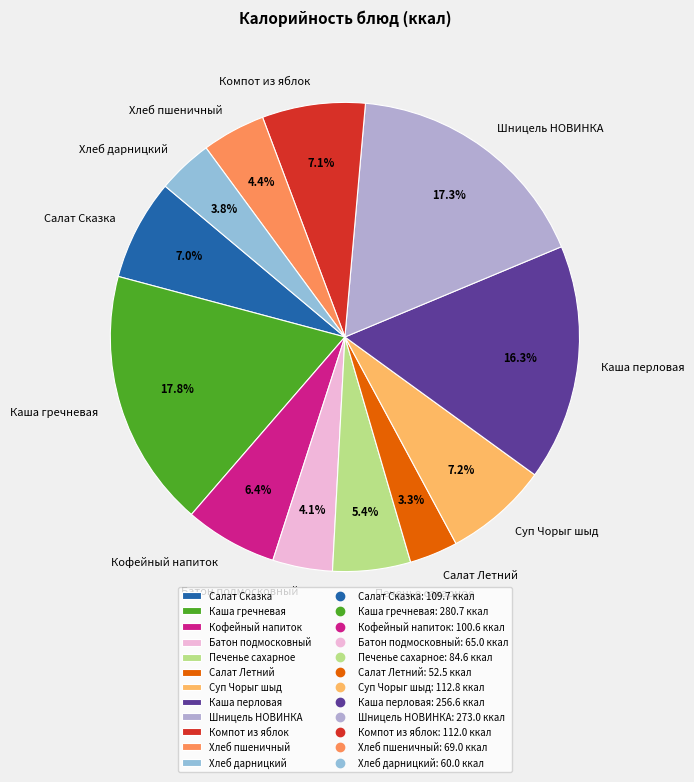

To the nearest percent, what percentage of the pie is Хлеб пшеничный?

4%